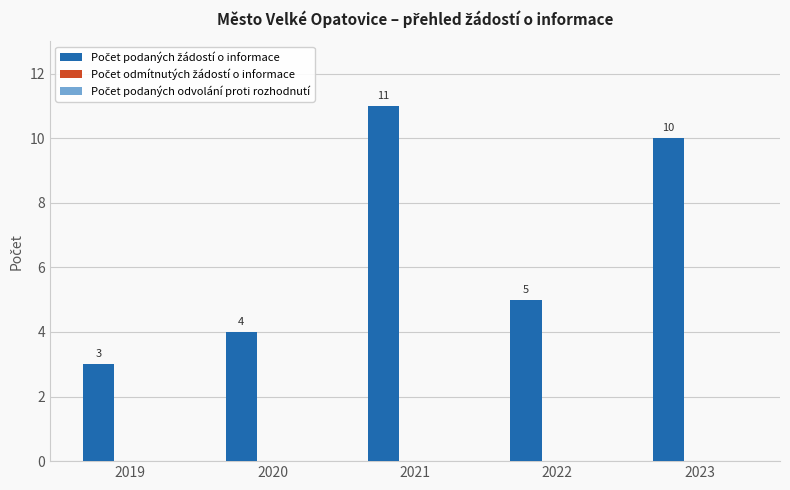

Reading left to right, extract all data points from this chart.

3	4	11	5	10